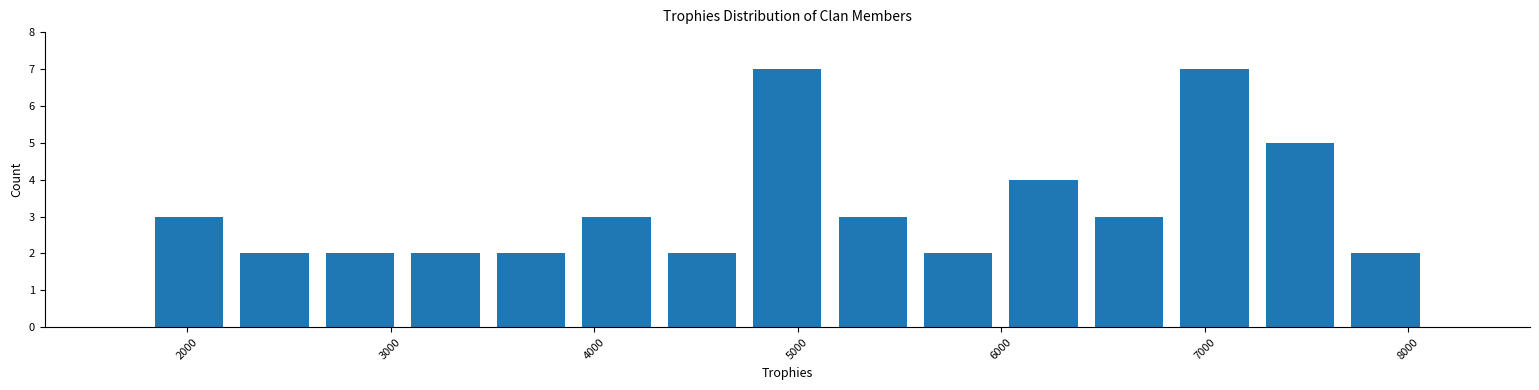

Reading left to right, transcribe this chart: for each bar, give the range it covers on the x-axis and its height. Neither the bar edges nor the heights are printed on the chart, so give them approximately, as read against the axes.

1800 to 2200: 3
2200 to 2600: 2
2600 to 3100: 2
3100 to 3500: 2
3500 to 3900: 2
3900 to 4300: 3
4300 to 4700: 2
4700 to 5200: 7
5200 to 5600: 3
5600 to 6000: 2
6000 to 6400: 4
6400 to 6800: 3
6800 to 7300: 7
7300 to 7700: 5
7700 to 8100: 2